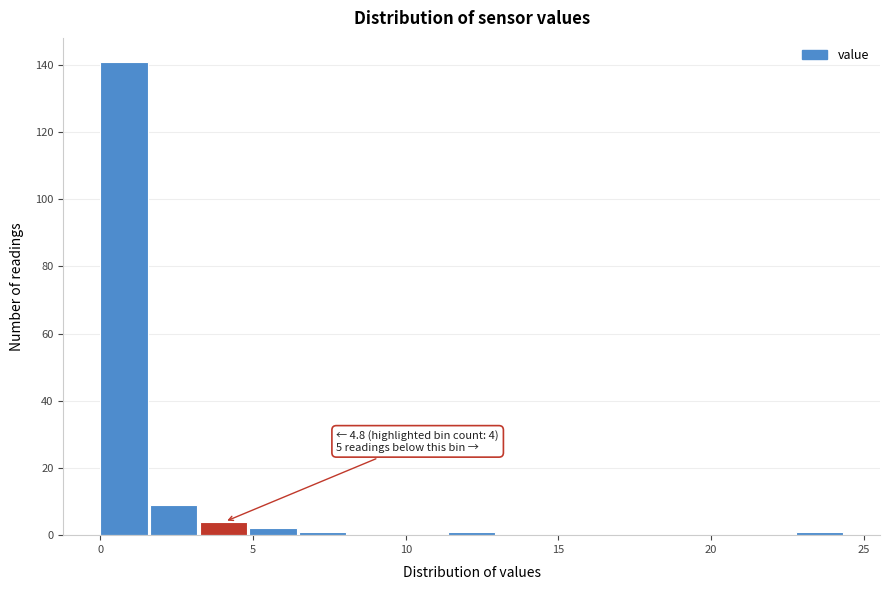

Read against the x-axis, roughly where is the centre of the tallest bar?

1.0